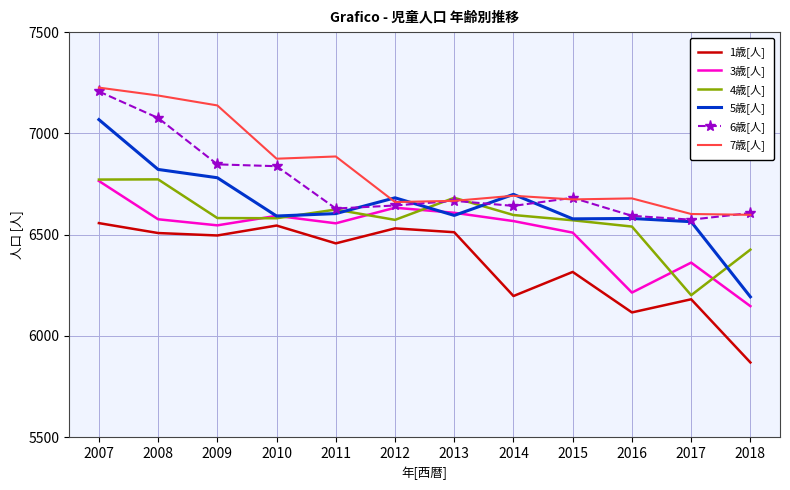

True or false: 1歳[人] and 3歳[人] intersect in this chart.

False